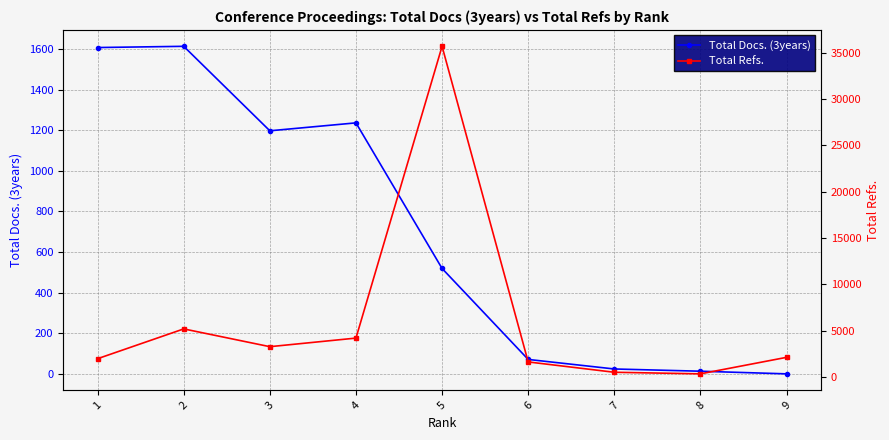

At how many categories does at least one series exceed 16078?

1